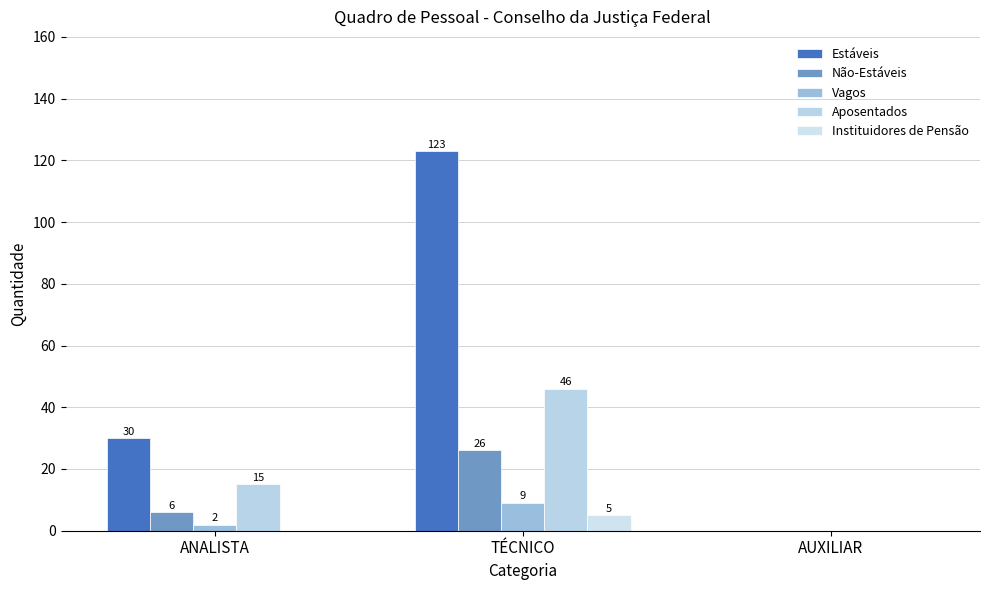

Is the value of Vagos at TÉCNICO greater than the value of Instituidores de Pensão at TÉCNICO?

Yes